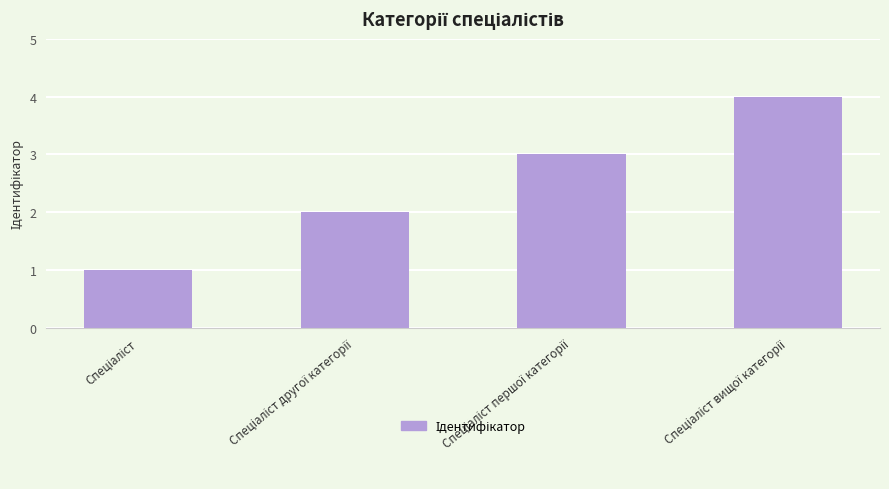

Count the values in the range 2 to 4.

3